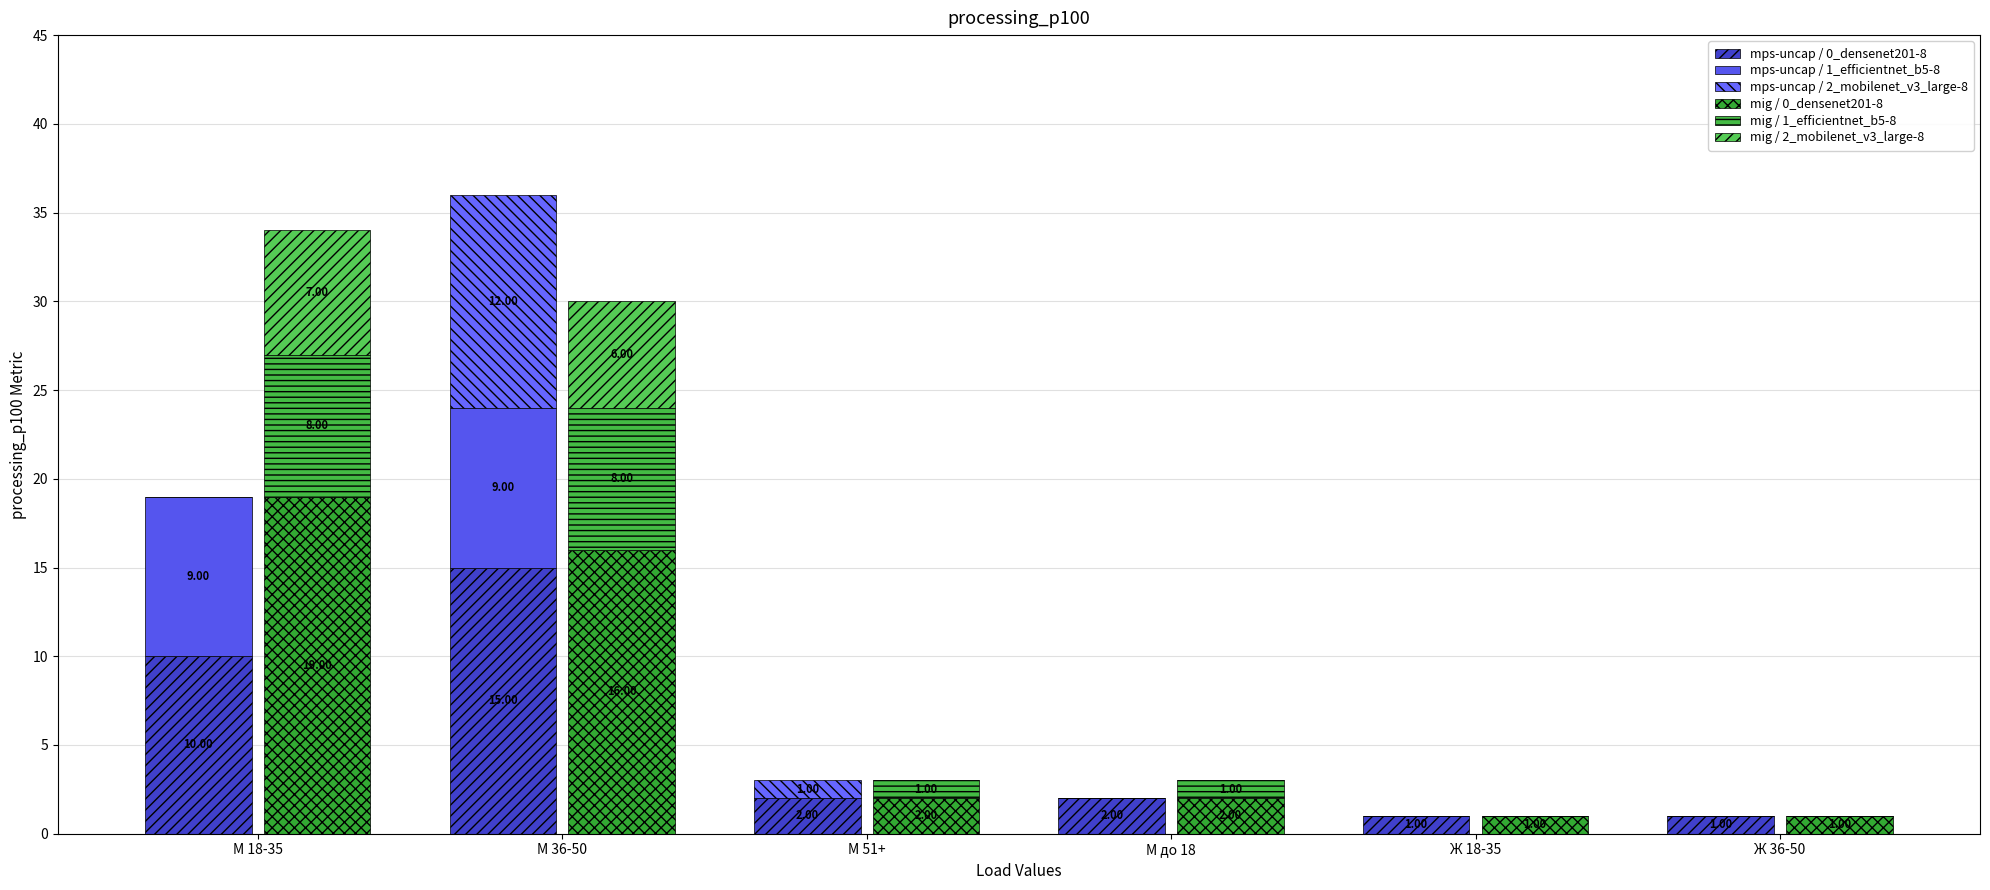

Which series changed the most between М 36-50 and Ж 36-50?

mig / 0_densenet201-8